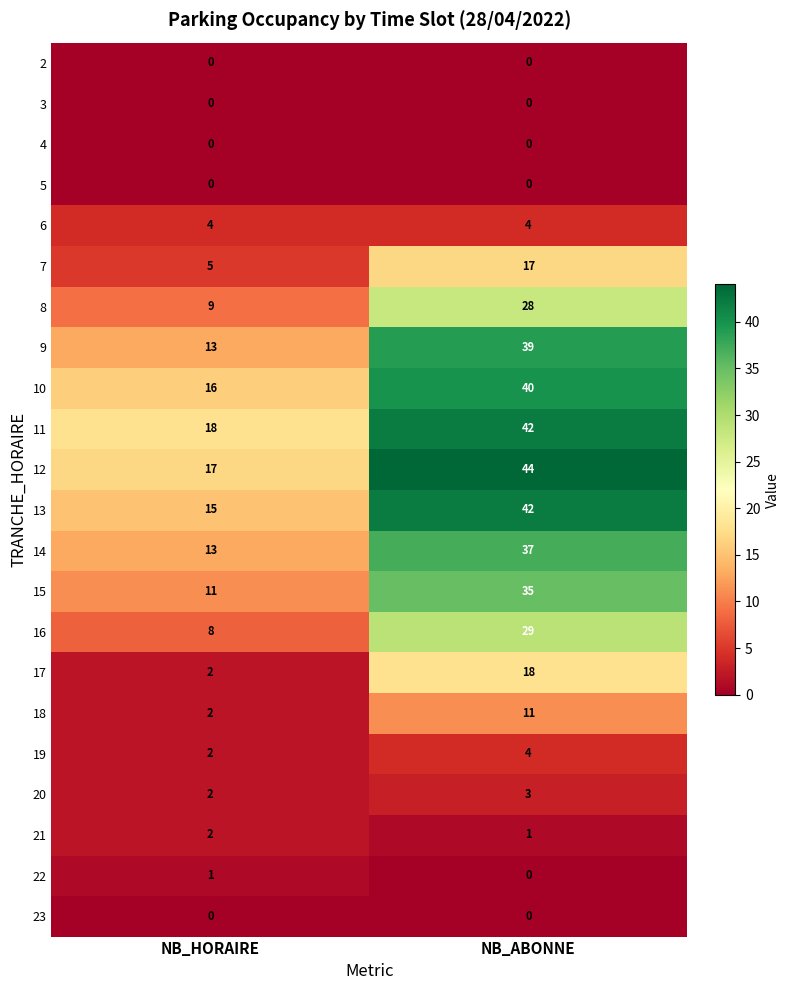

How many categories are shown in the chart?

2